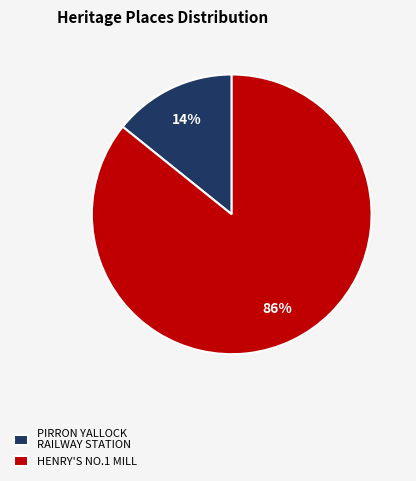

Count the number of slices in the pie.

2